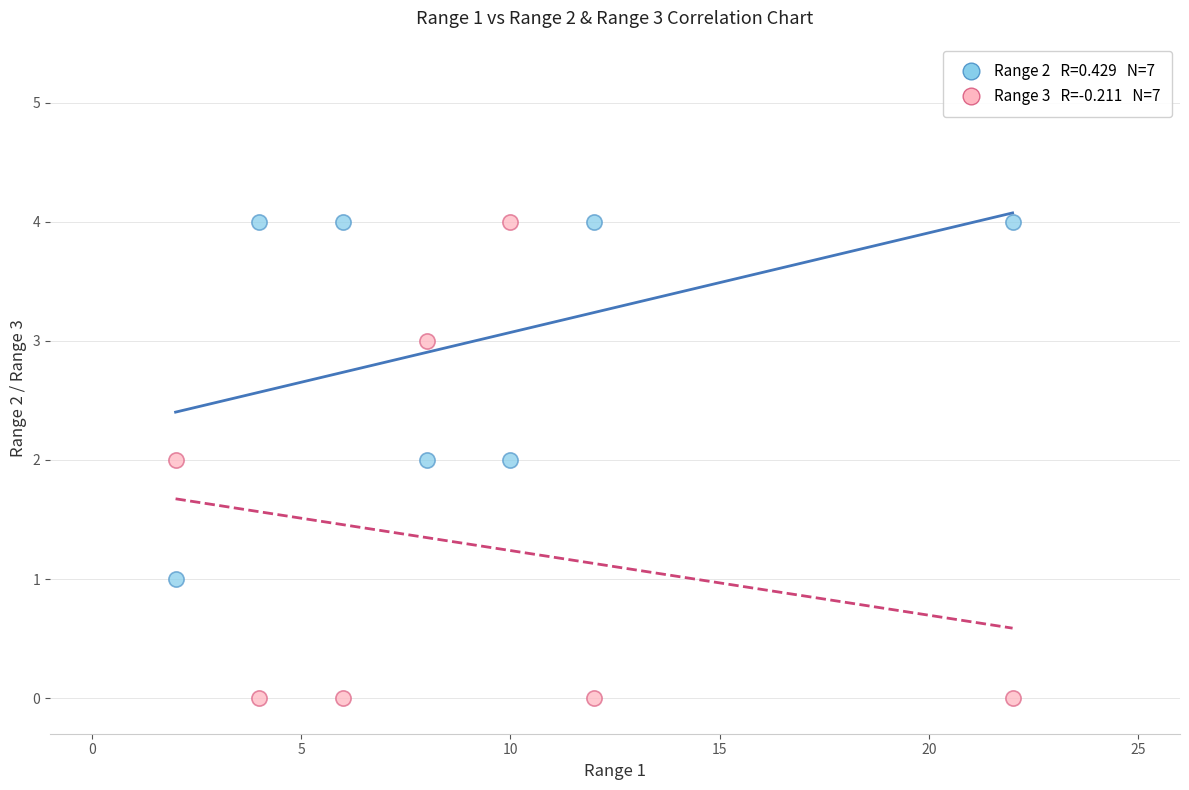

Across all data points, what is the range of X values (max minus min)?

20